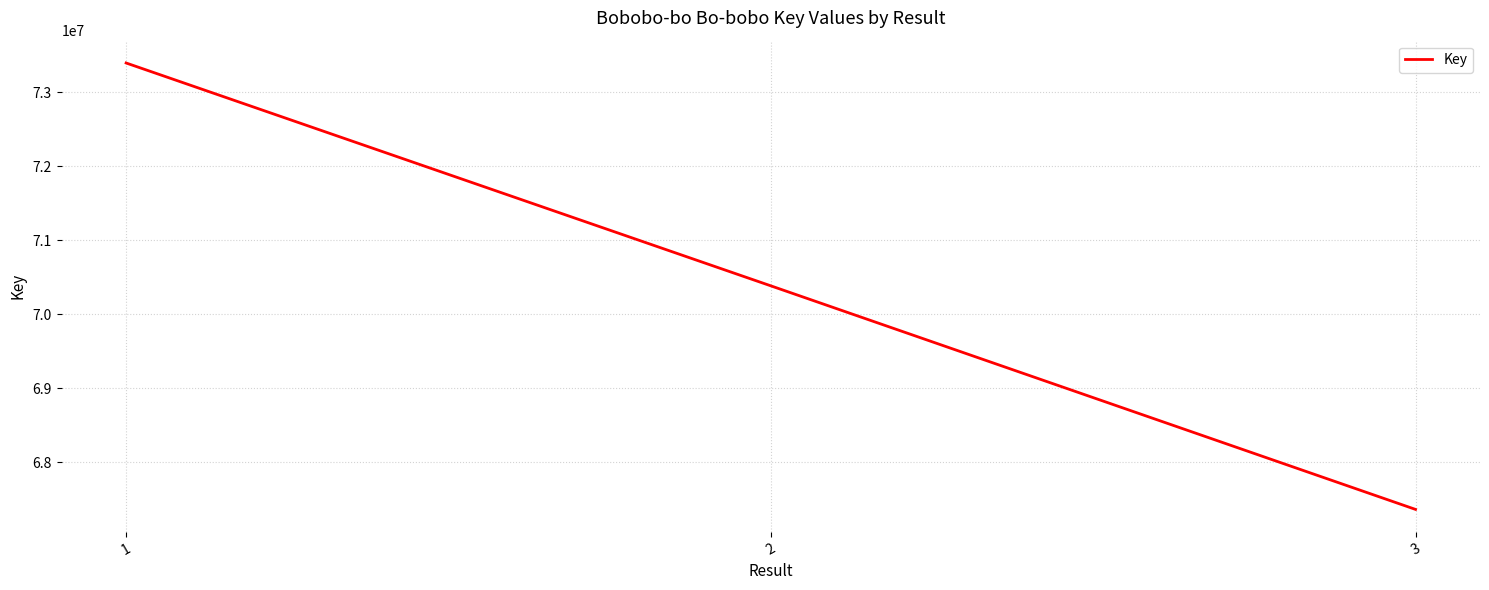

At which label does the data first exceed 70383887?

1